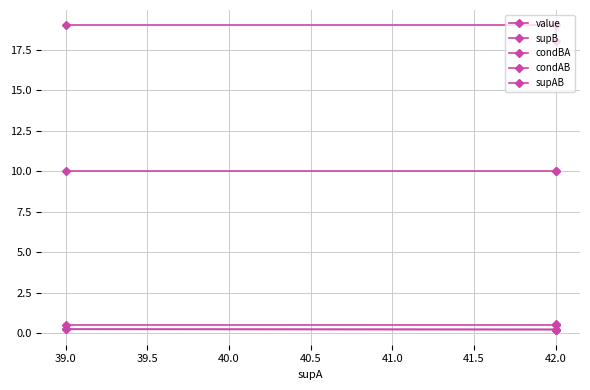

At 42.0, list the series in order from largest to smallest.

supB, supAB, condBA, value, condAB